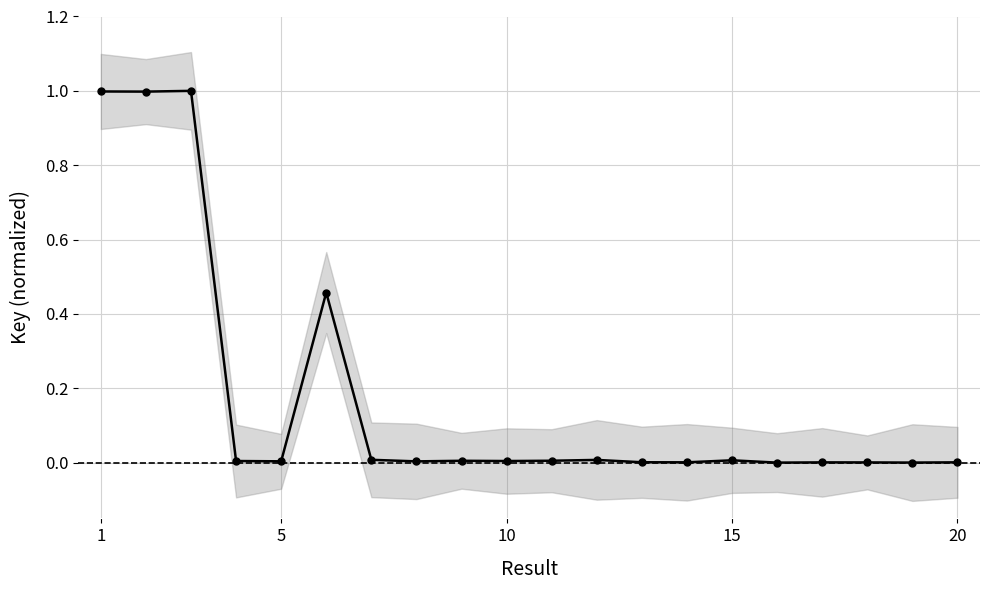

What is the value of the 1st point from the left?

1.0